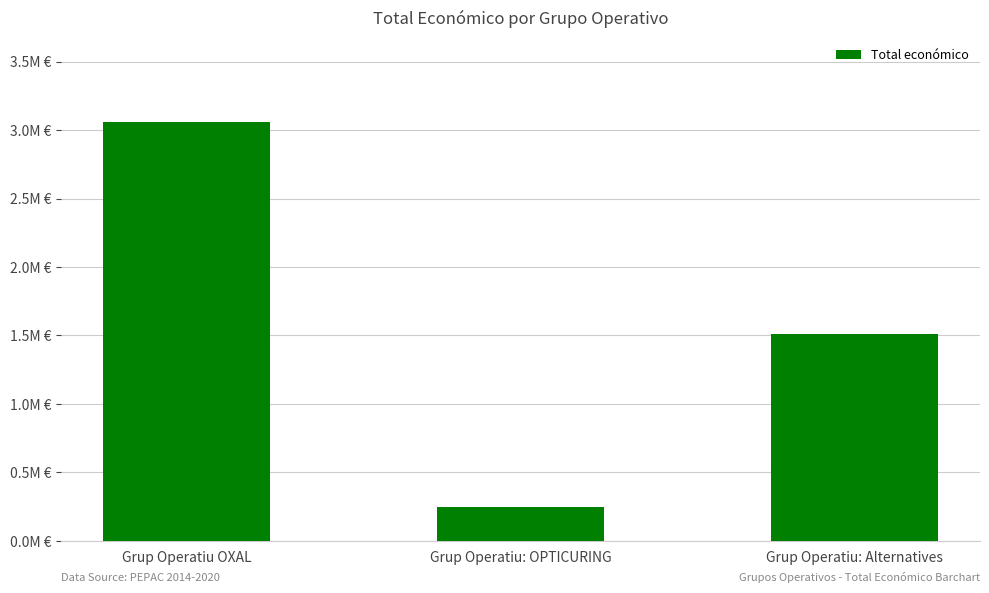

What is the label of the 2nd bar from the left?

Grup Operatiu: OPTICURING